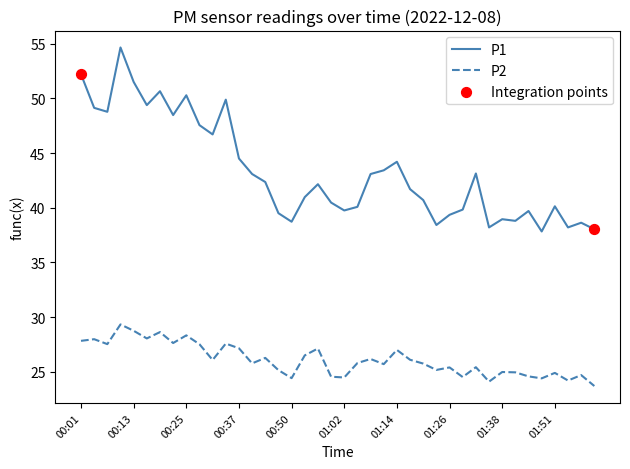

Which series has the largest range (max minus min)?

P1